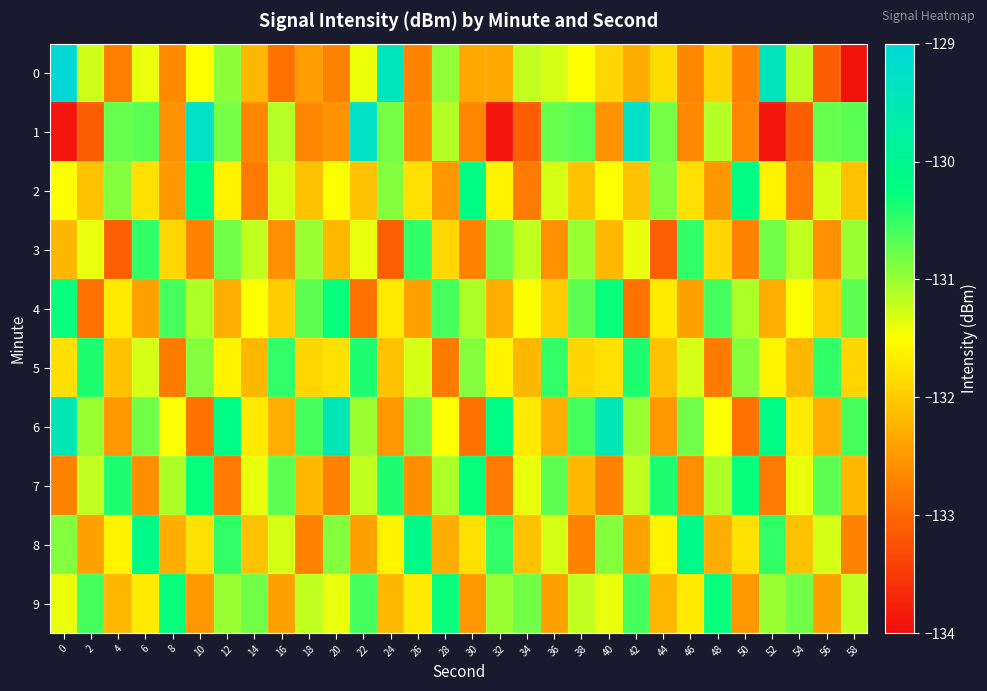

How many categories are shown in the chart?

30